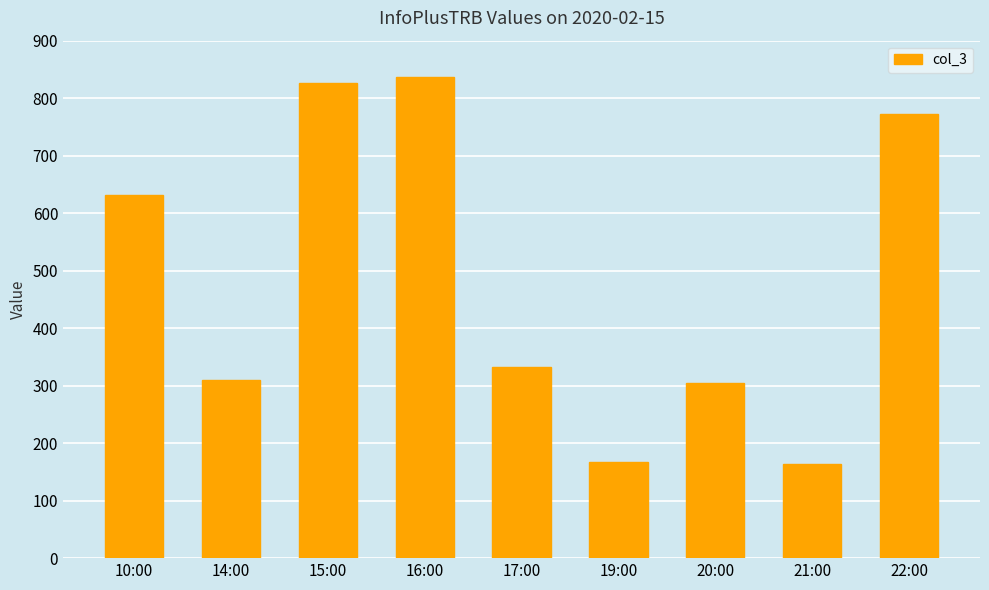

What is the change in value from 10:00 to 14:00?

-322